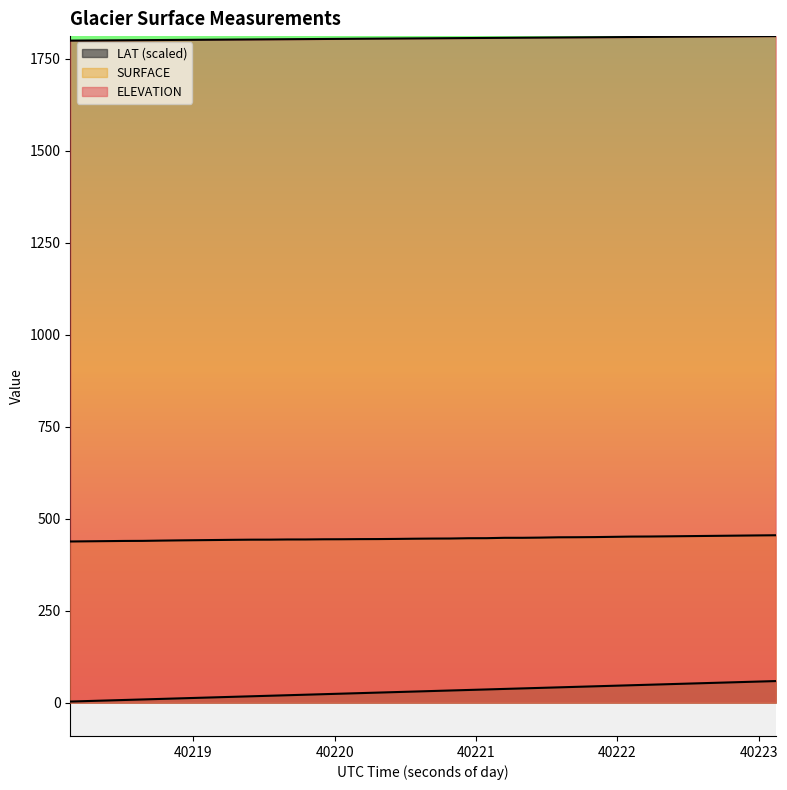

What is the average value of the ELEVATION series?

1805.9